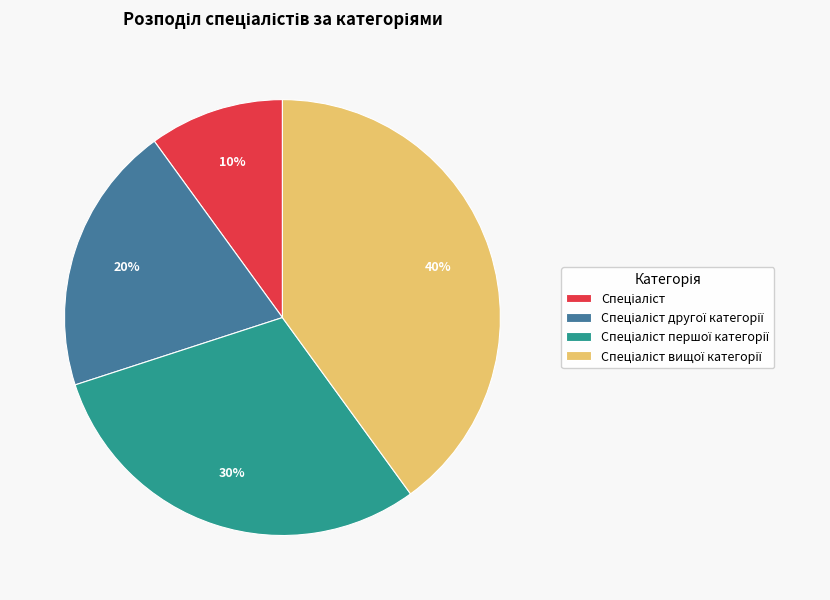

To the nearest percent, what is the average slice percentage?

25%